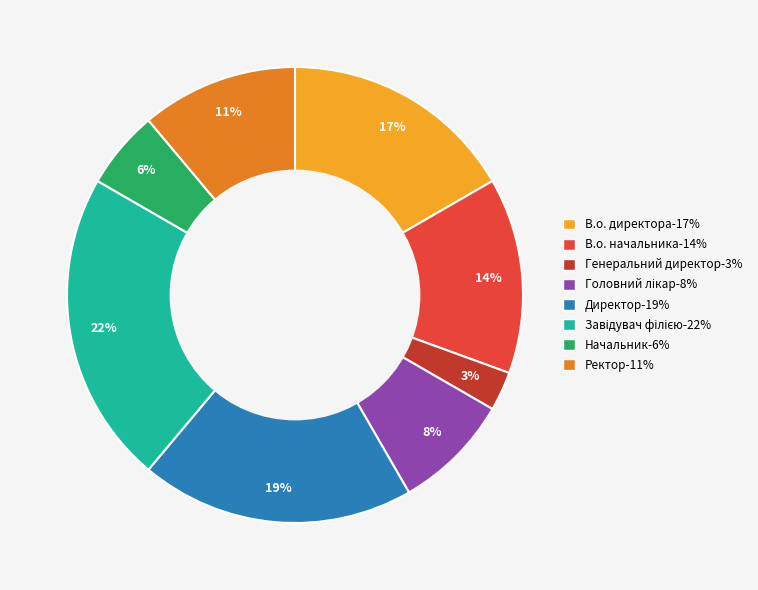

Which has a higher value, В.о. начальника or Директор?

Директор